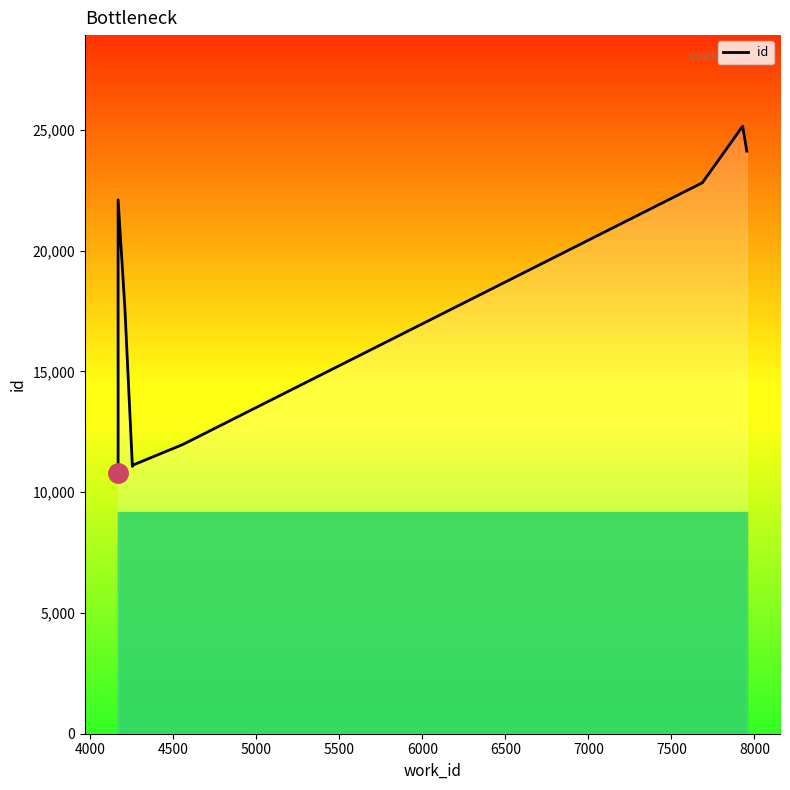

Reading left to right, transcribe all the data shown in this chart.

10793	22108	17604	11069	11098	11115	11971	22813	25155	24124